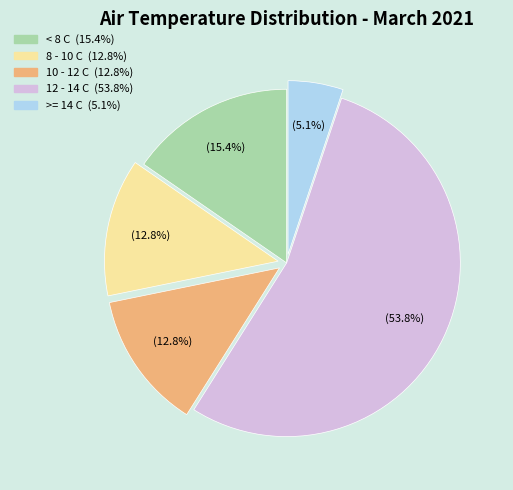

Which has a higher value, 8 - 10 C or >= 14 C?

8 - 10 C